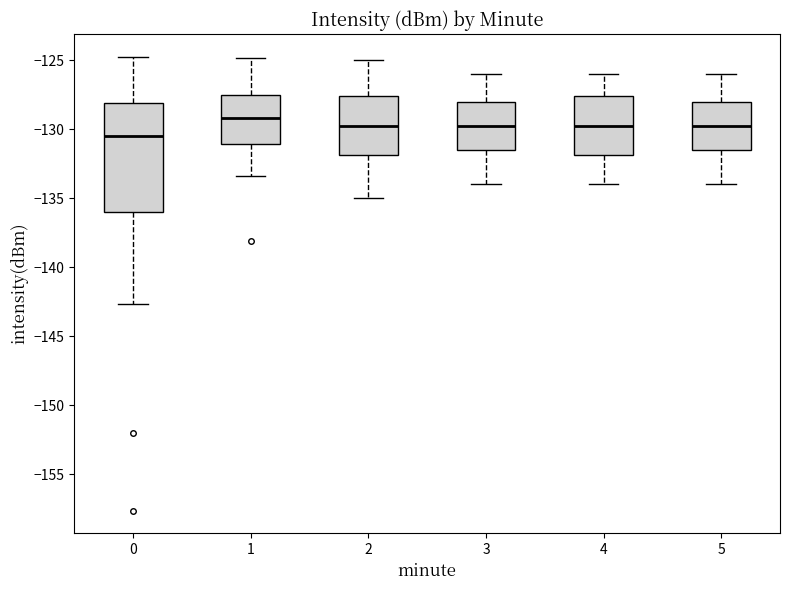

Which box has the lowest median line?

0